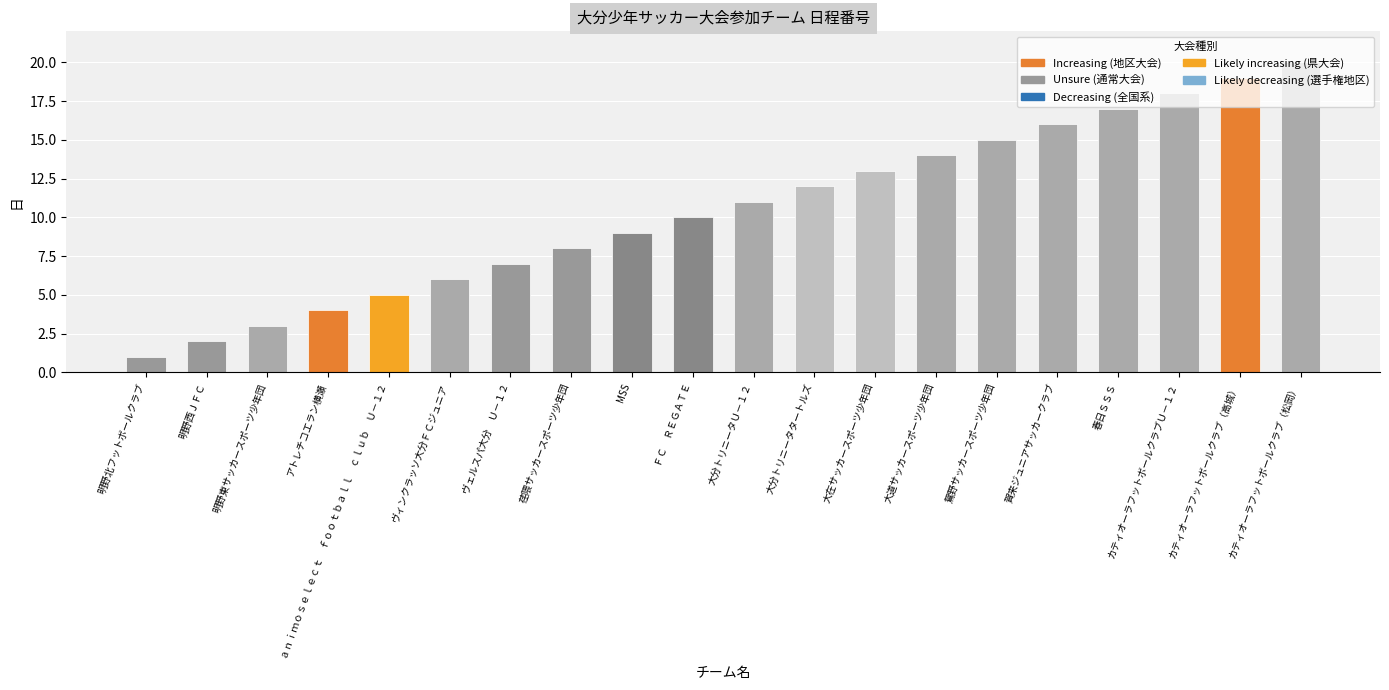

At which category does the chart reach its minimum across all series?

明野北フットボールクラブ